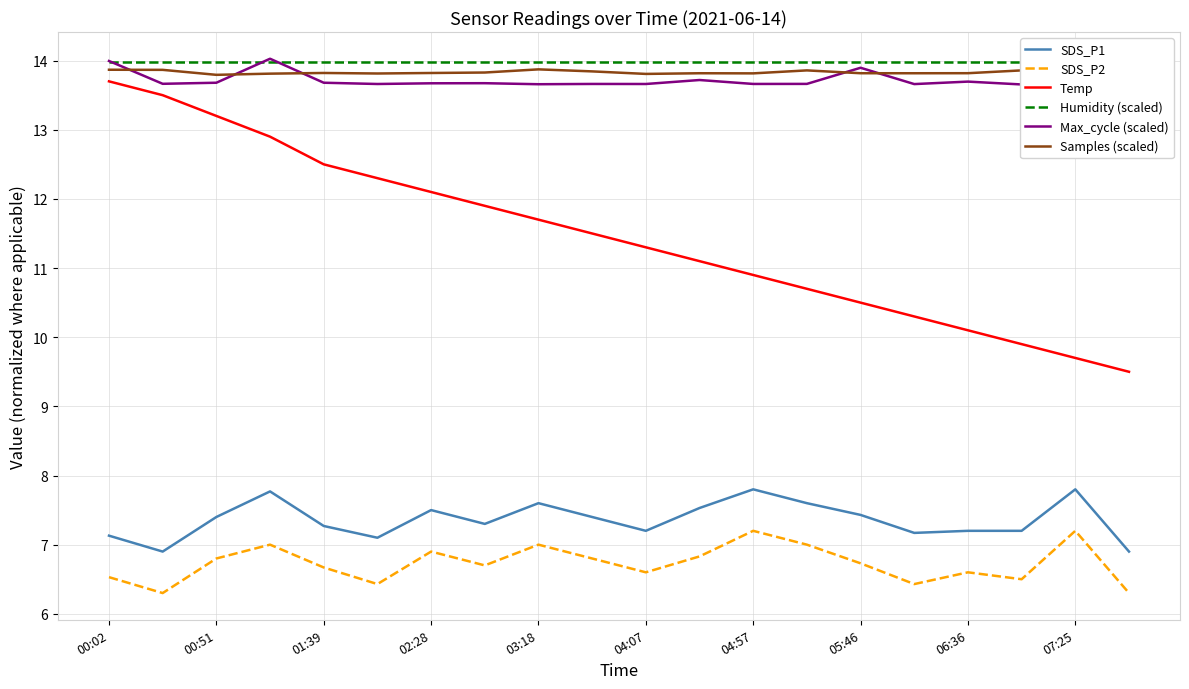

Where does the Temp series first go above 11?

00:02